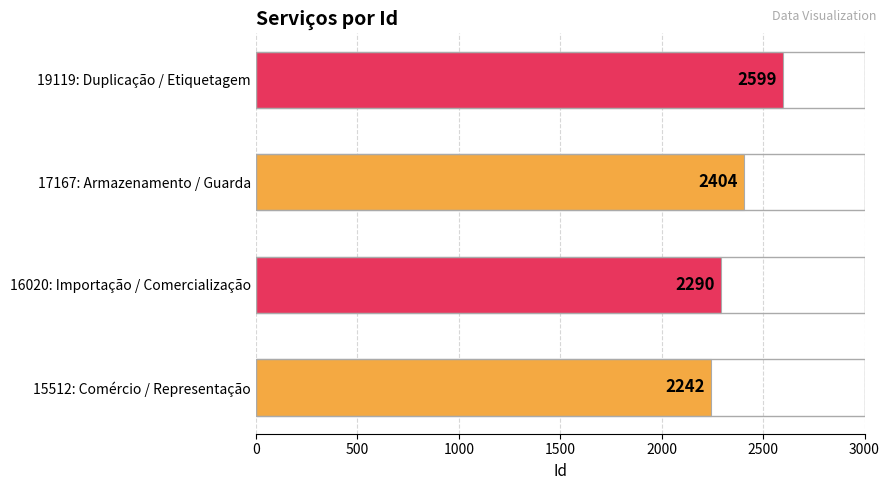

What is the greatest value displayed?

2599